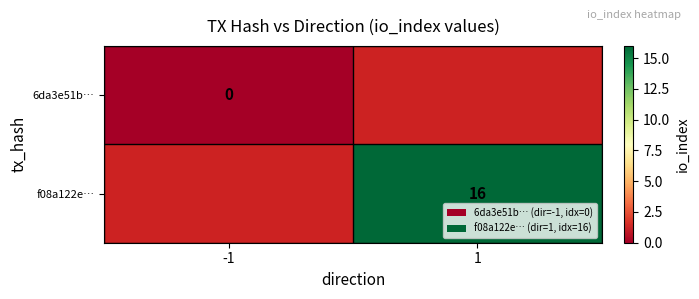

Is it true that f08a122e… equals 16 at 1?

True